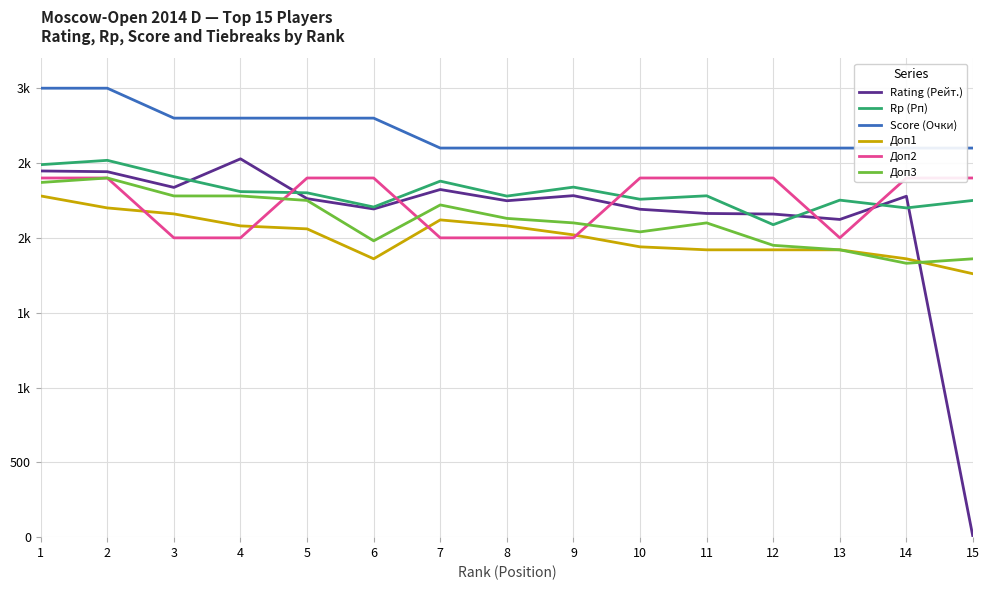

How many series are shown in this chart?

6